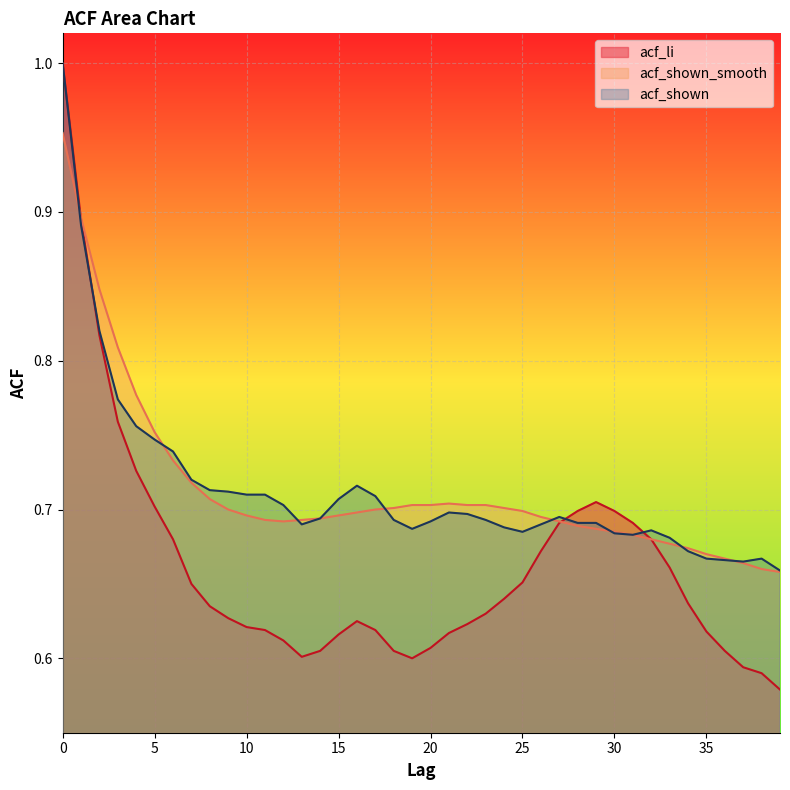

Reading left to right, what are all the values shown in this chart?

acf_li: 1.0	0.9	0.8	0.8	0.7	0.7	0.7	0.7	0.6	0.6	0.6	0.6	0.6	0.6	0.6	0.6	0.6	0.6	0.6	0.6	0.6	0.6	0.6	0.6	0.6	0.7	0.7	0.7	0.7	0.7	0.7	0.7	0.7	0.7	0.6	0.6	0.6	0.6	0.6	0.6
acf_shown_smooth: 1.0	0.9	0.8	0.8	0.8	0.8	0.7	0.7	0.7	0.7	0.7	0.7	0.7	0.7	0.7	0.7	0.7	0.7	0.7	0.7	0.7	0.7	0.7	0.7	0.7	0.7	0.7	0.7	0.7	0.7	0.7	0.7	0.7	0.7	0.7	0.7	0.7	0.7	0.7	0.7
acf_shown: 1.0	0.9	0.8	0.8	0.8	0.7	0.7	0.7	0.7	0.7	0.7	0.7	0.7	0.7	0.7	0.7	0.7	0.7	0.7	0.7	0.7	0.7	0.7	0.7	0.7	0.7	0.7	0.7	0.7	0.7	0.7	0.7	0.7	0.7	0.7	0.7	0.7	0.7	0.7	0.7